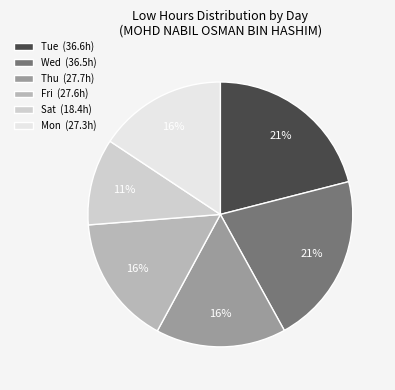

To the nearest percent, what is the difference between the largest and smallest slice percentages?

10%